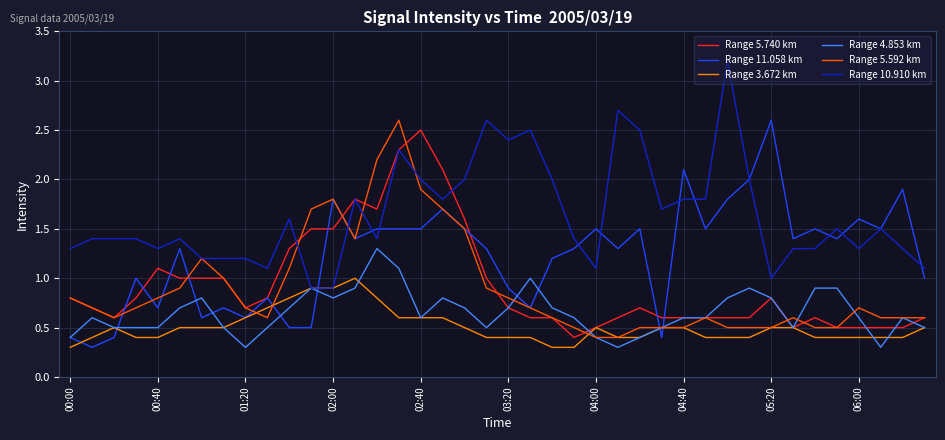

What is the smallest value displayed?

0.3